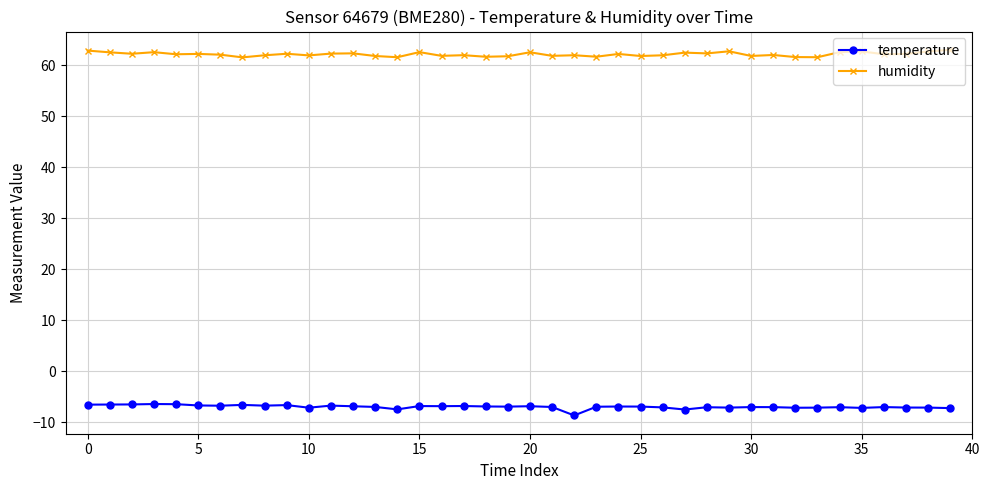

What is the difference between the maximum and second lowest values in the temperature series?

1.1